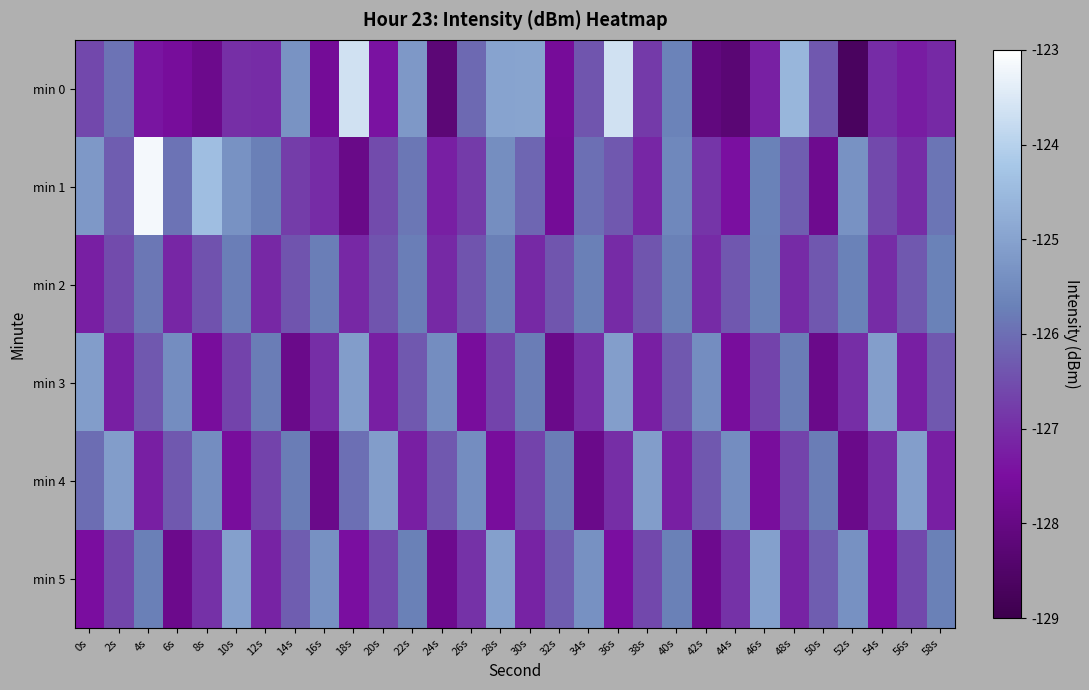

Which label corresponds to the largest value in the chart?

4s